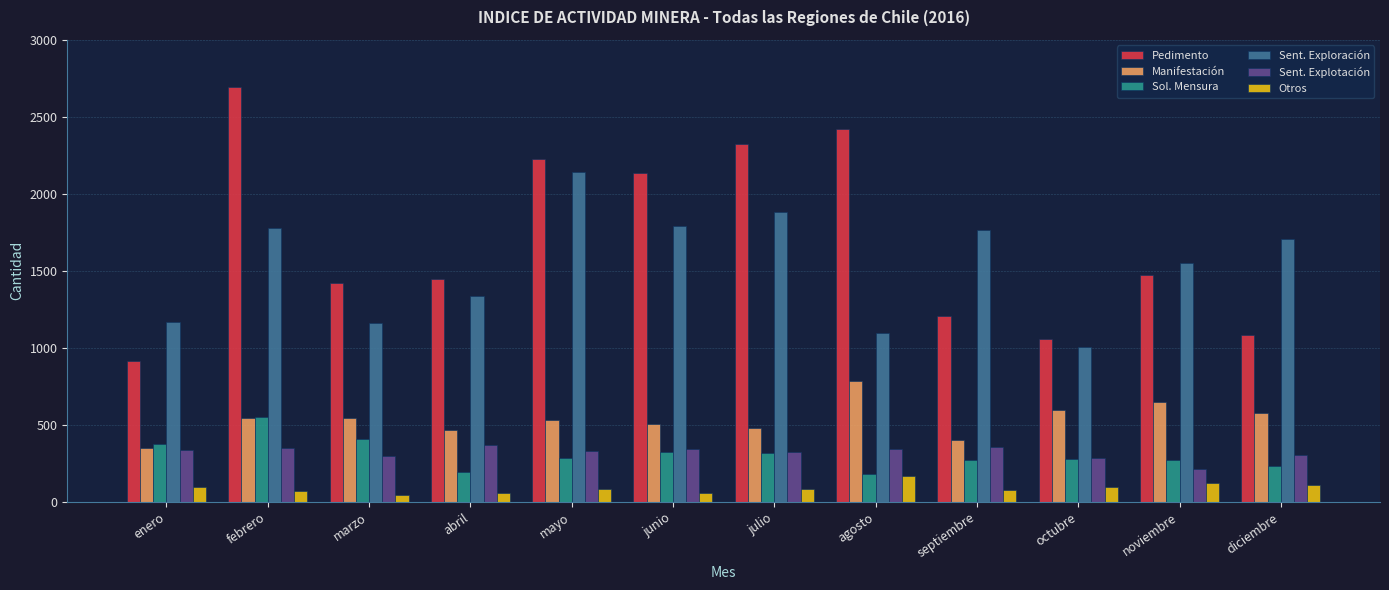

What is the difference between the highest and lowest values at junio?

2073